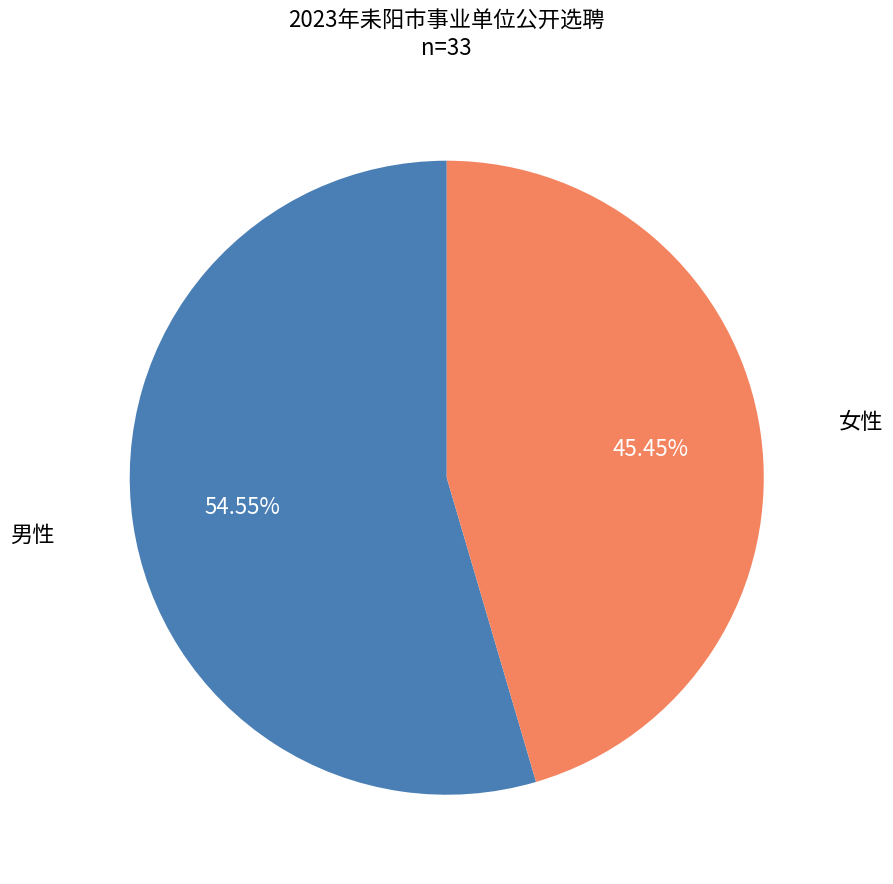

Which slice is the smallest?

女性